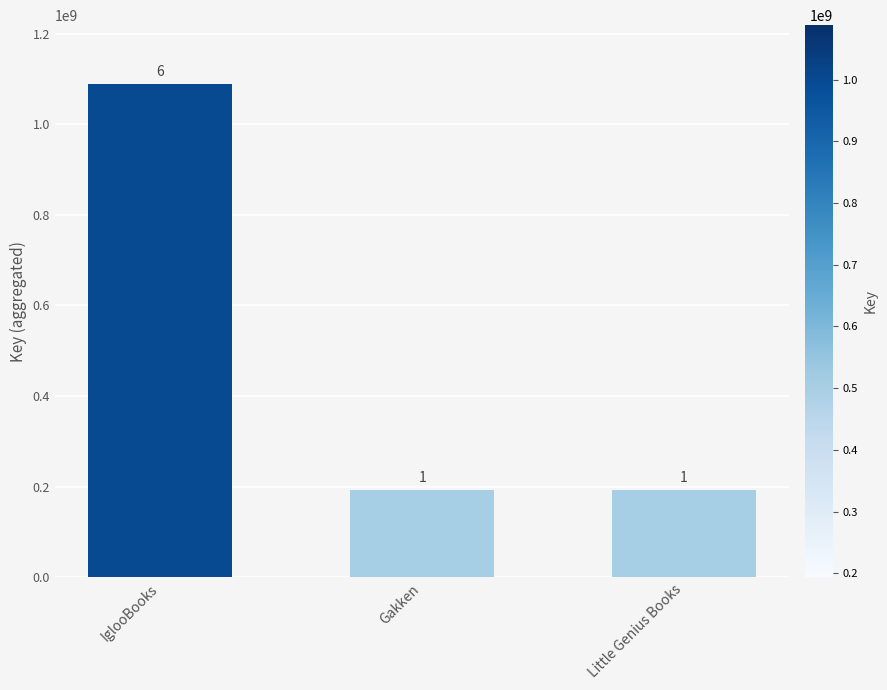

What is the difference between the values at IglooBooks and Little Genius Books?

894154975